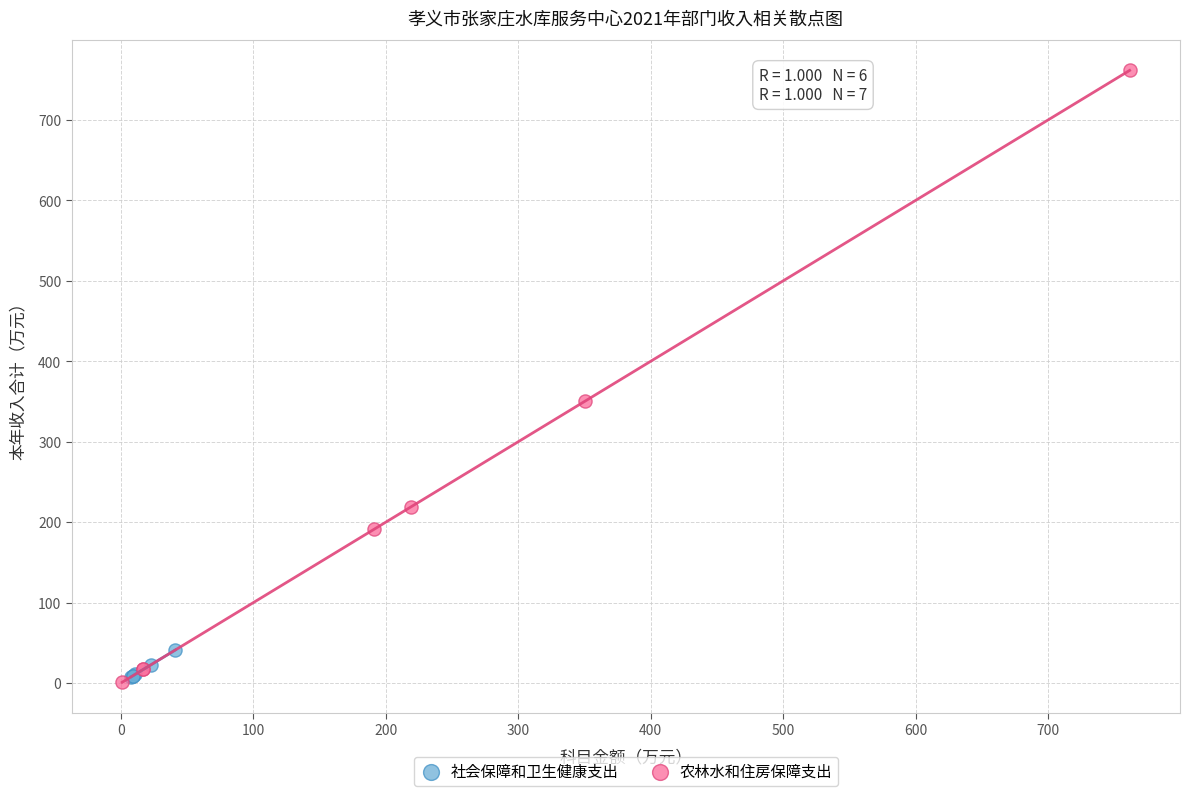

Which series has the largest Y range (max minus min)?

农林水和住房保障支出